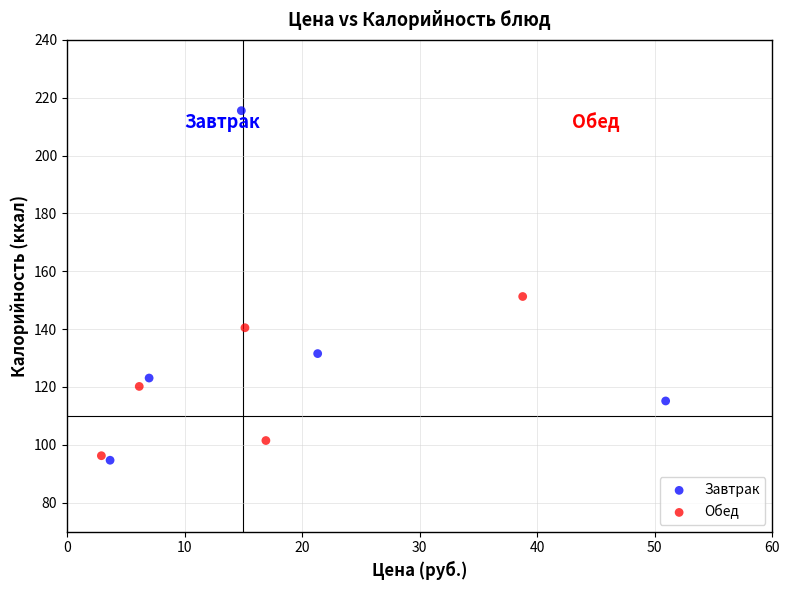

Which series reaches the maximum Y coordinate?

Завтрак